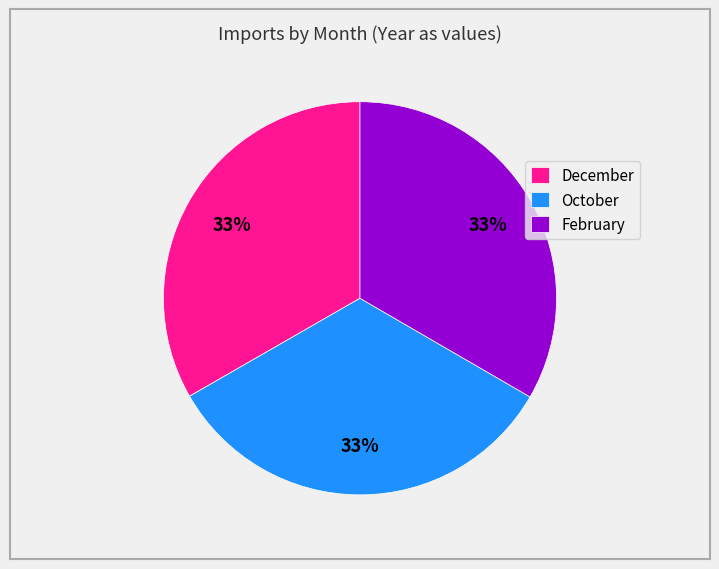

Does any single category account for the majority?

No